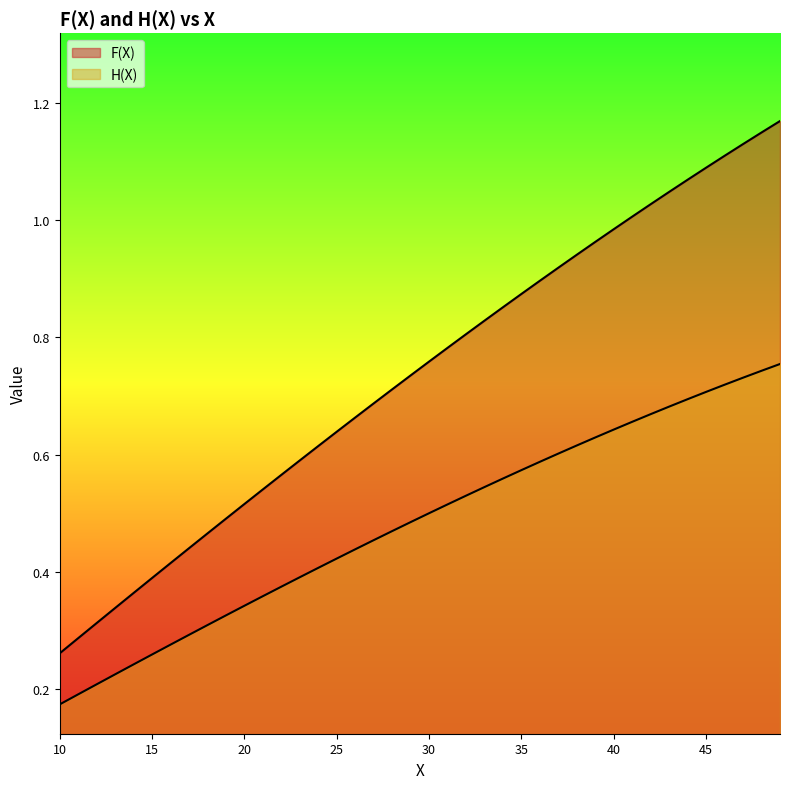

What is the maximum value for H(X)?

0.8